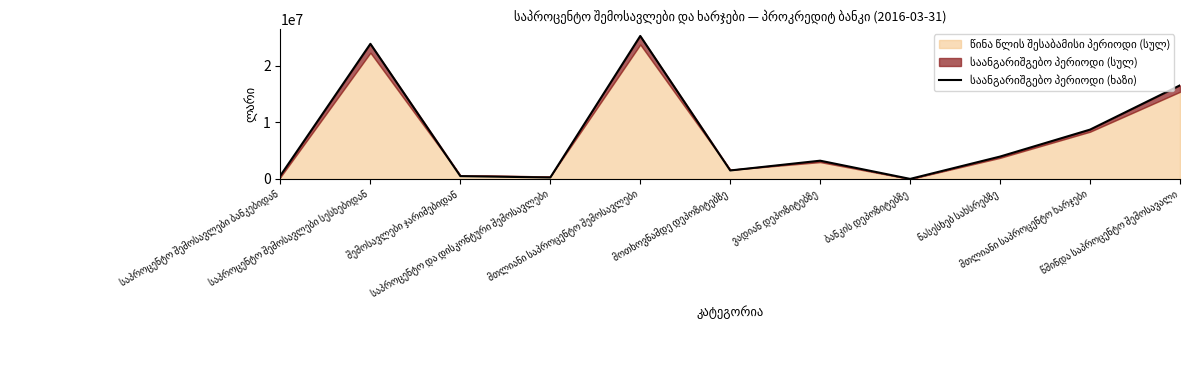

Reading right to left, extract all data points from this chart.

16534133.9	8719438.6	3961928.8	18713.7	3232188.2	1506607.9	25253572.5	266232.3	505664.8	23863420.4	618255.1